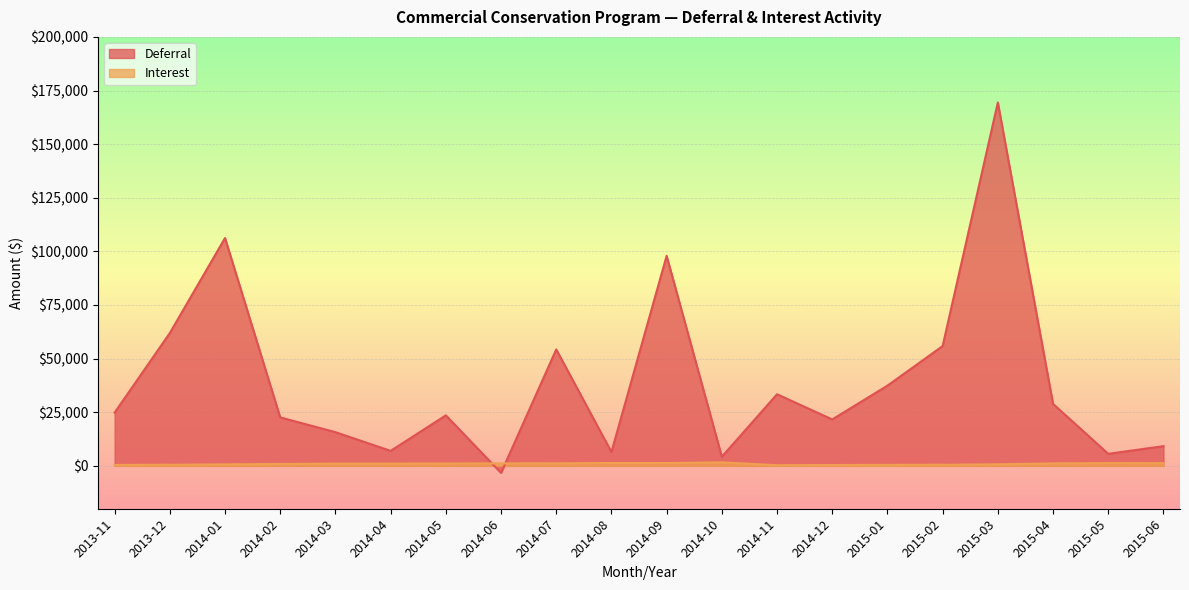

At which label does Deferral first exceed 24828?

2013-11